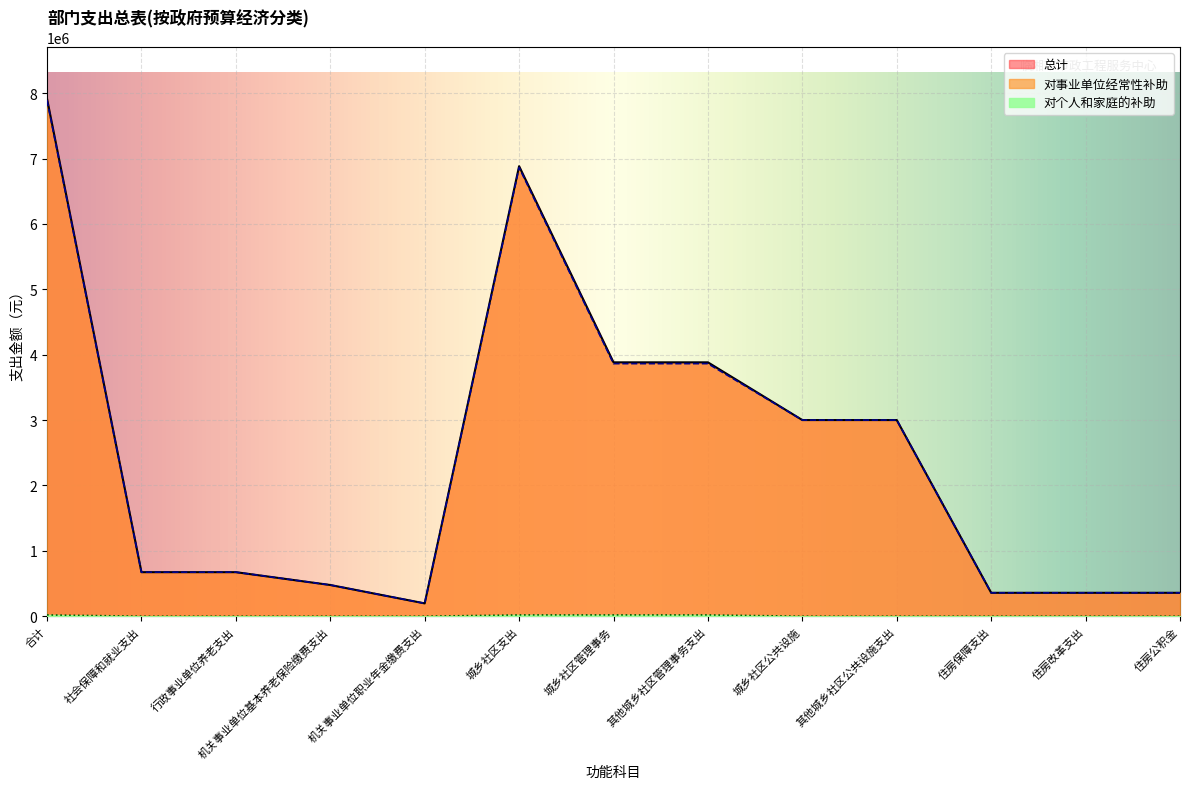

True or false: 对个人和家庭的补助 has a value of 0.0 at 城乡社区公共设施.

True